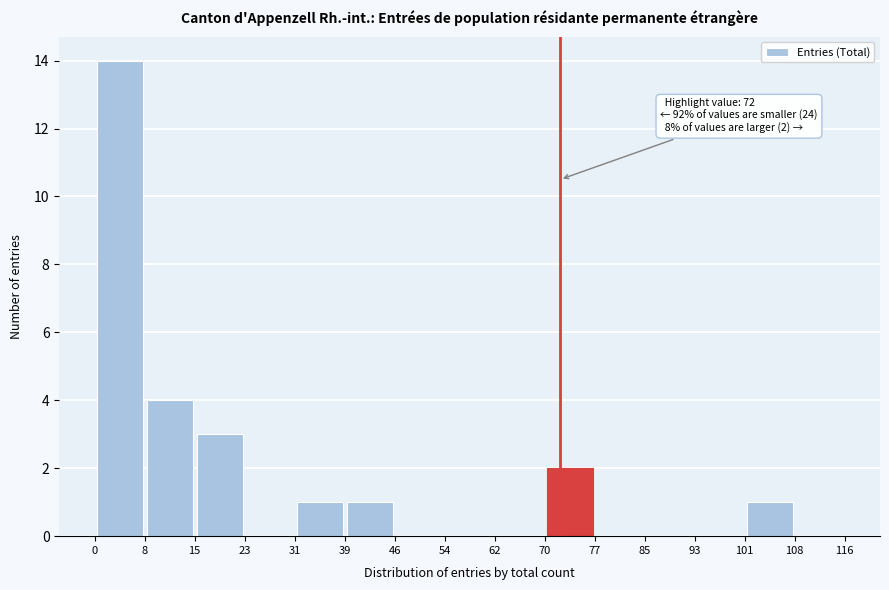

Which range on the x-axis has the tallest bar?

0 to 8